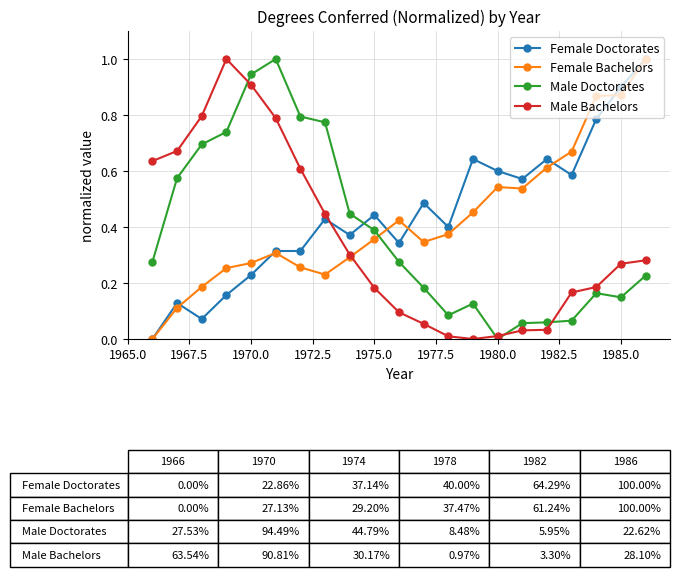

What is the greatest value displayed?

1.0